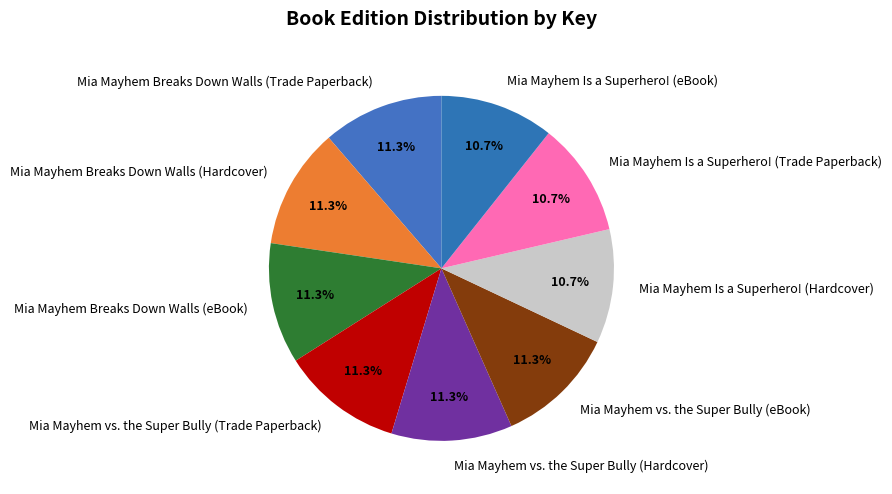

To the nearest percent, what percentage of the pie is Mia Mayhem Breaks Down Walls (eBook)?

11%